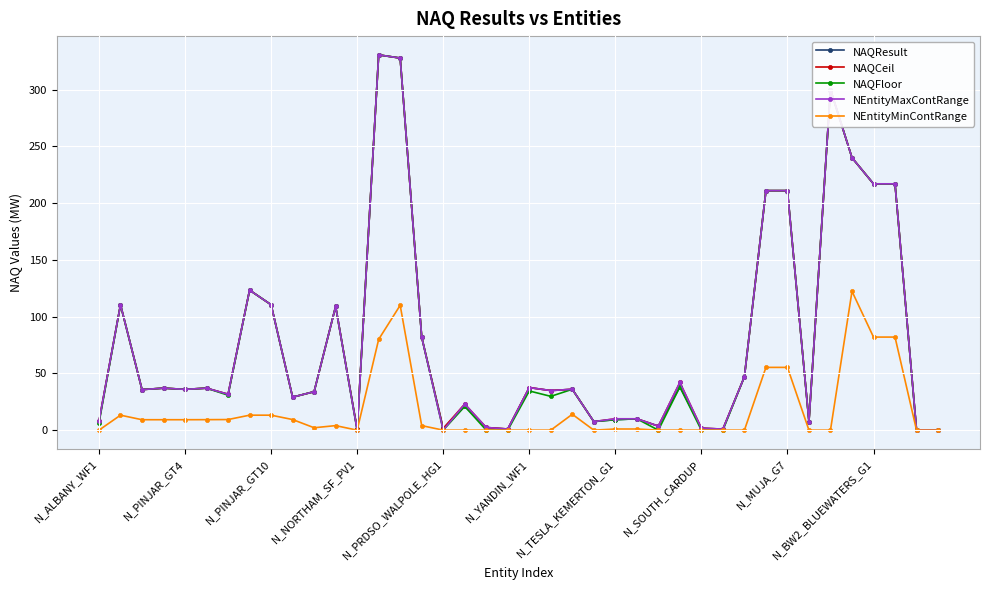

True or false: NEntityMinContRange has more than 2 interior local peaks.

True